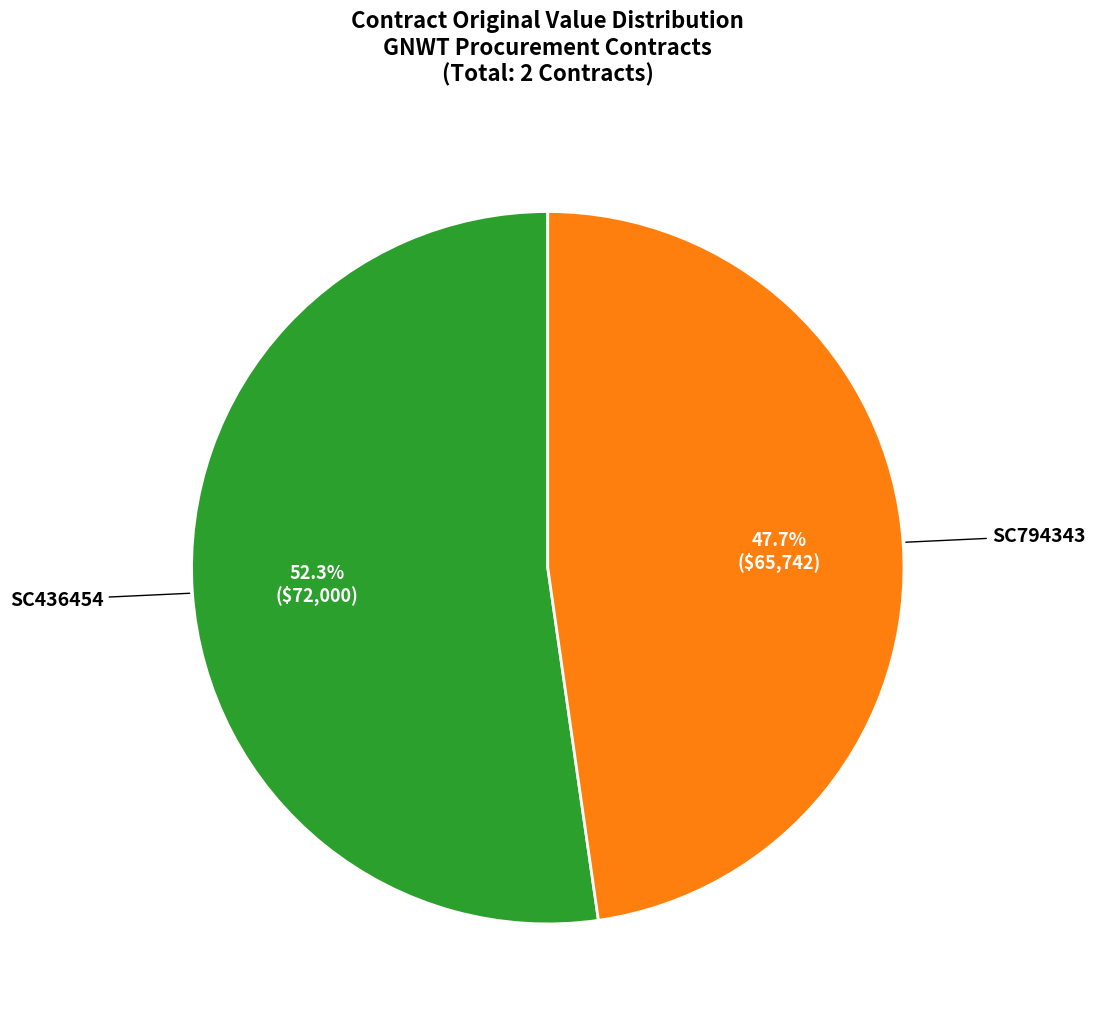

How many segments does this pie chart have?

2